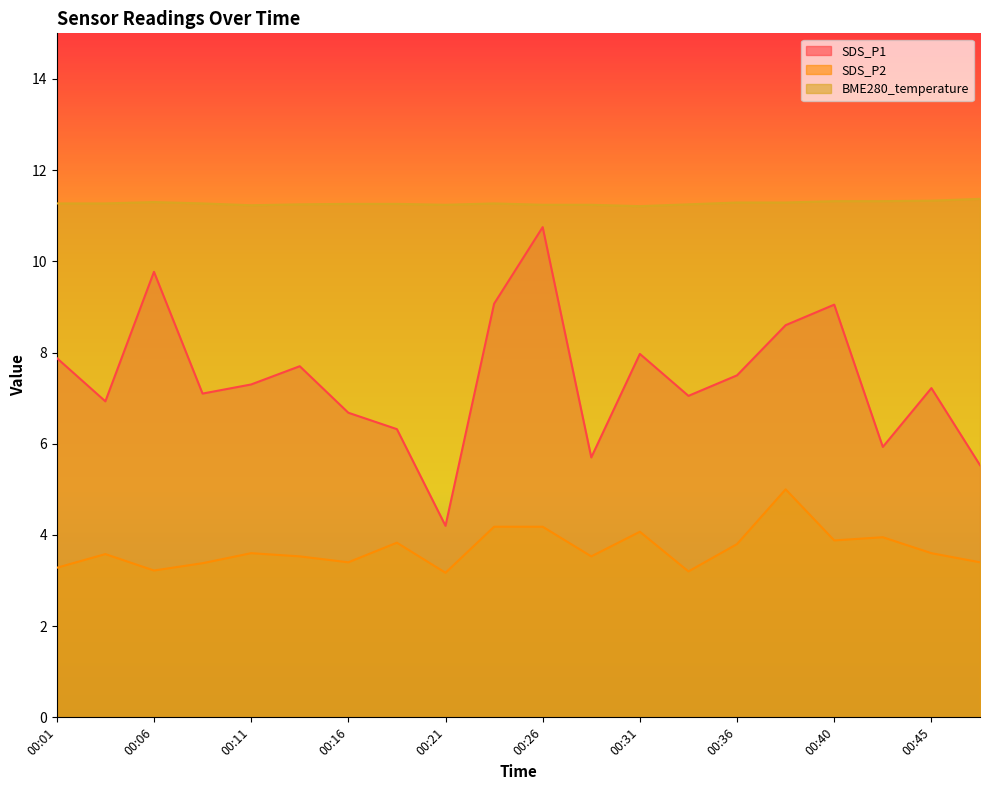

At 00:48, list the series in order from largest to smallest.

BME280_temperature, SDS_P1, SDS_P2